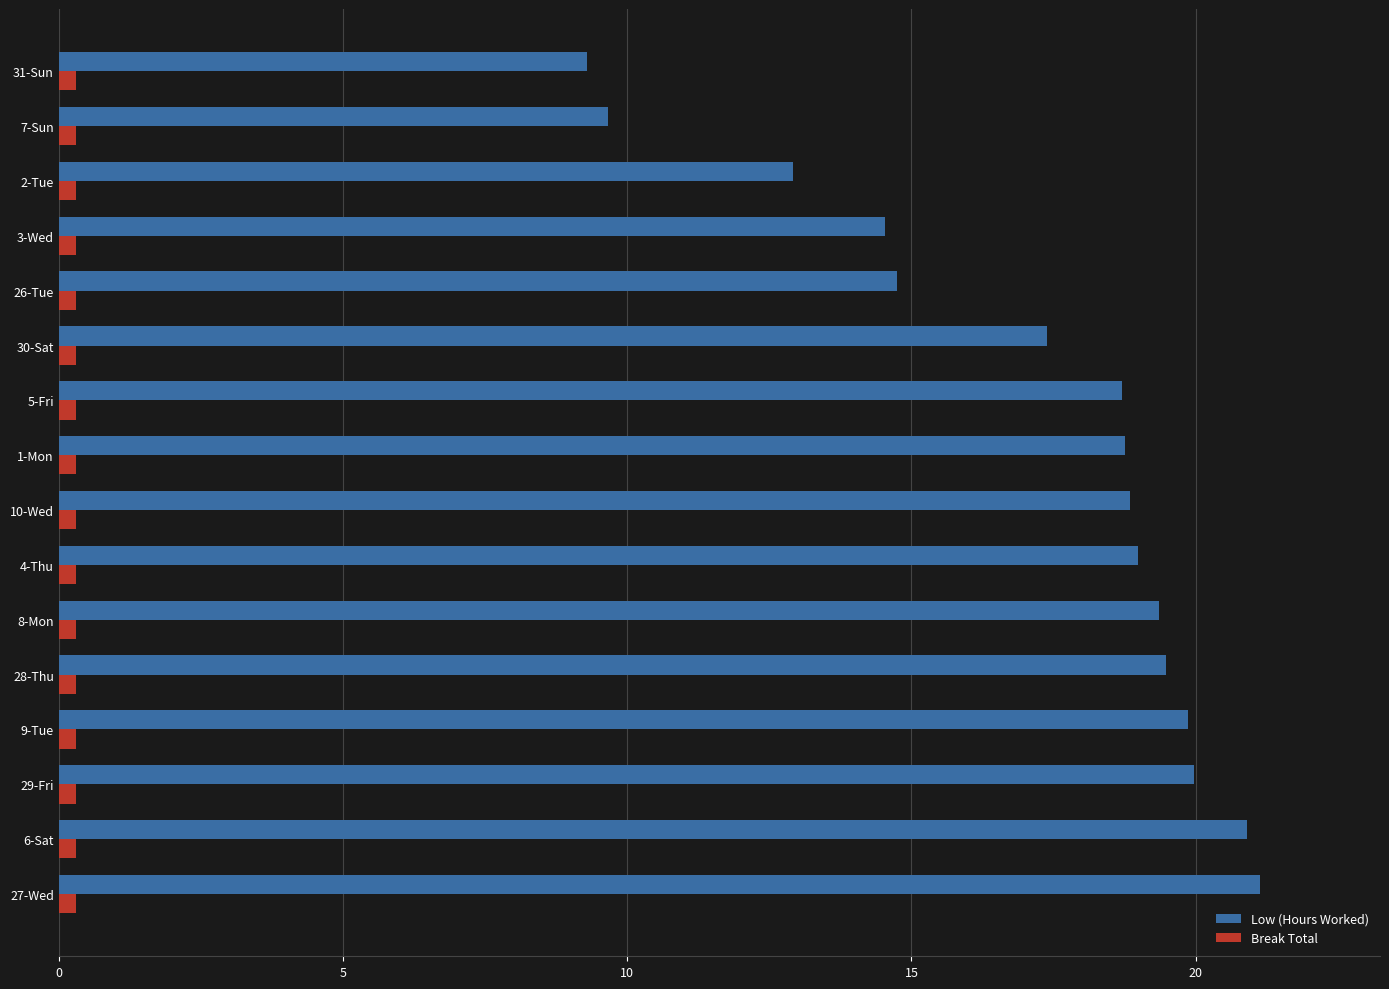

What is the average value of the Low (Hours Worked) series?

17.2